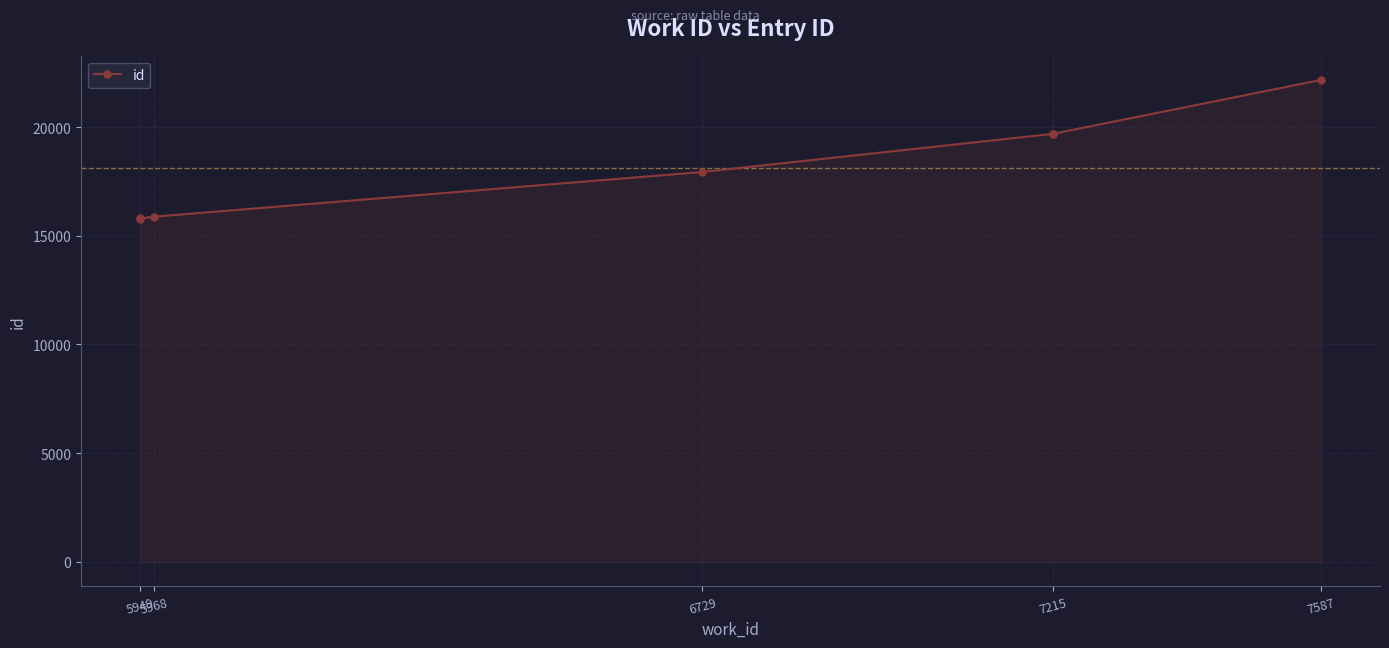

What is the average value?

18134